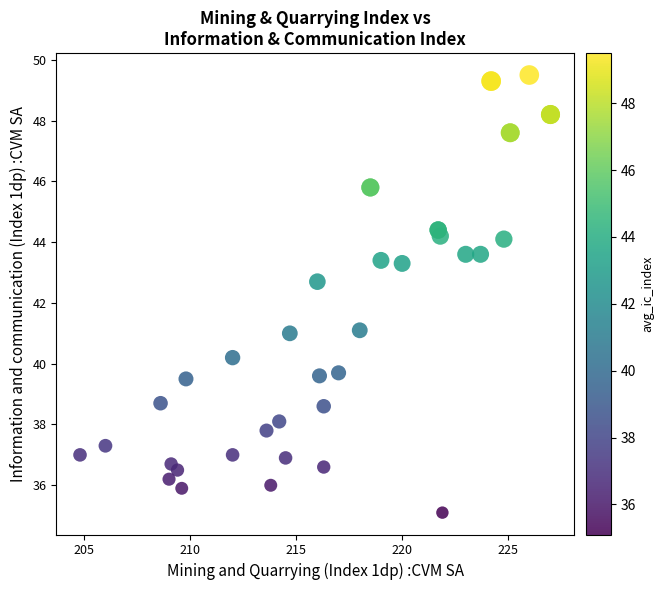

What Y value in the scatter plot is closest to 42?

42.7